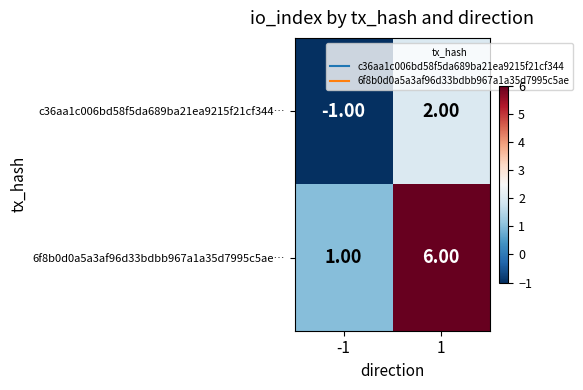

What is the average value of the 6f8b0d0a5a3af96d33bdbb967a1a35d7995c5ae… series?

4